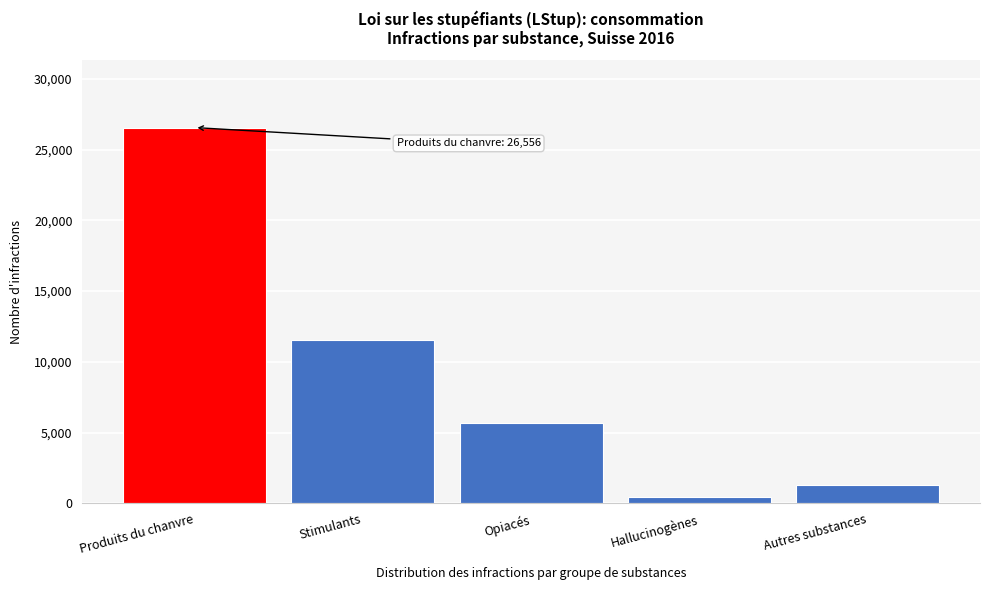

Reading left to right, what are all the values shown in this chart?

Produits du chanvre=26556	Stimulants=11575	Opiacés=5655	Hallucinogènes=450	Autres substances=1276